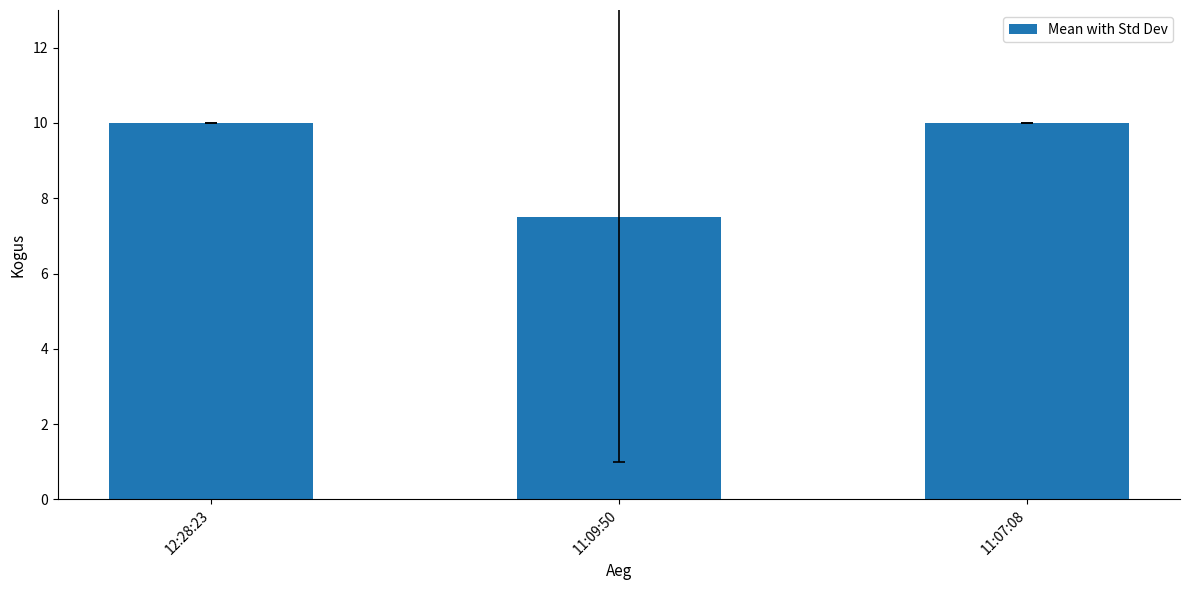

What is the average value?

9.2